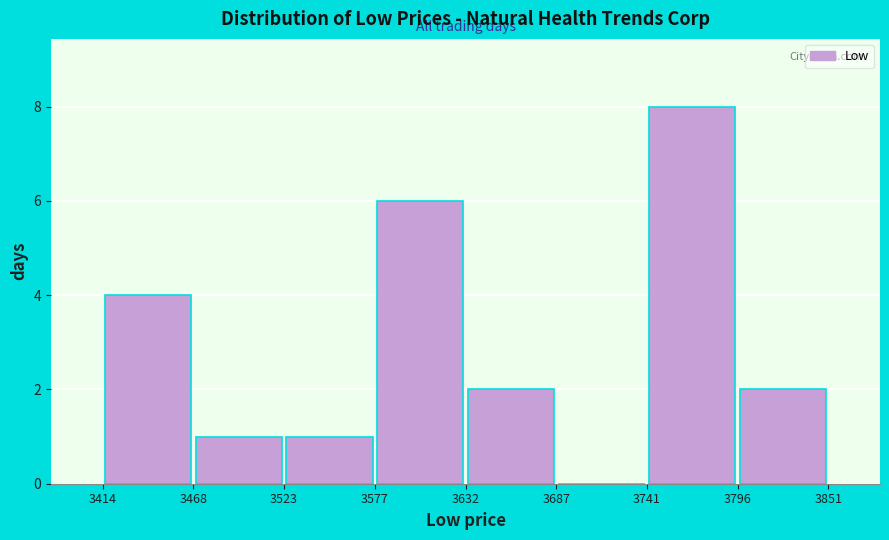

Over which range of the x-axis is the bar tallest?

3741 to 3796